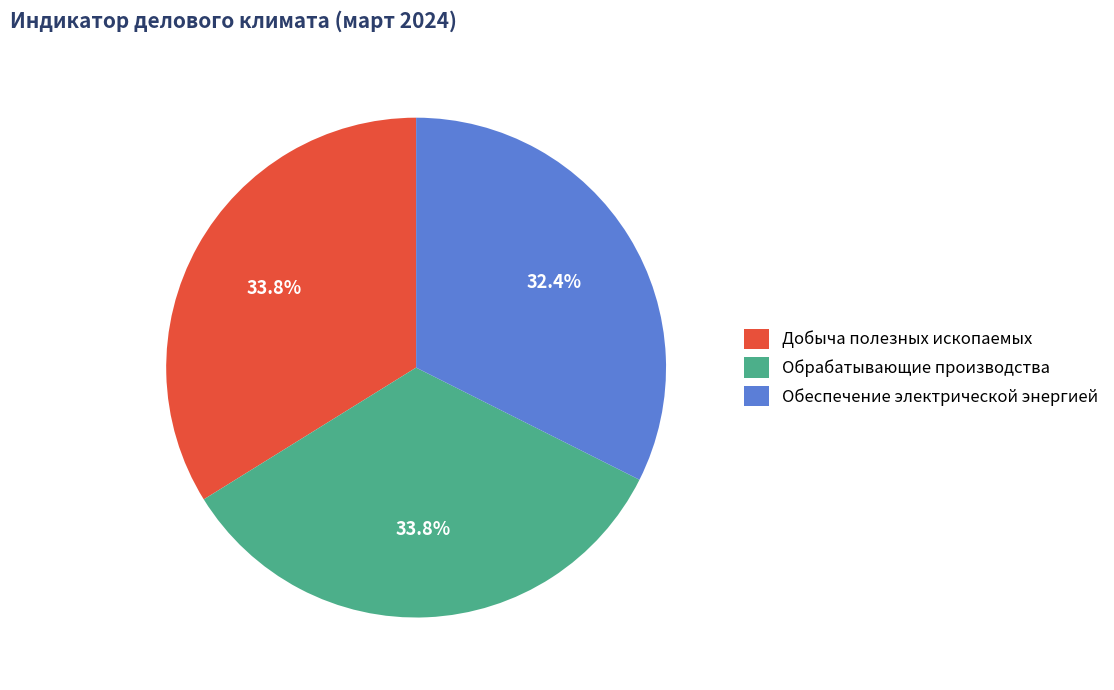

Combined, do Обеспечение электрической энергией and Добыча полезных ископаемых account for over 50%?

Yes